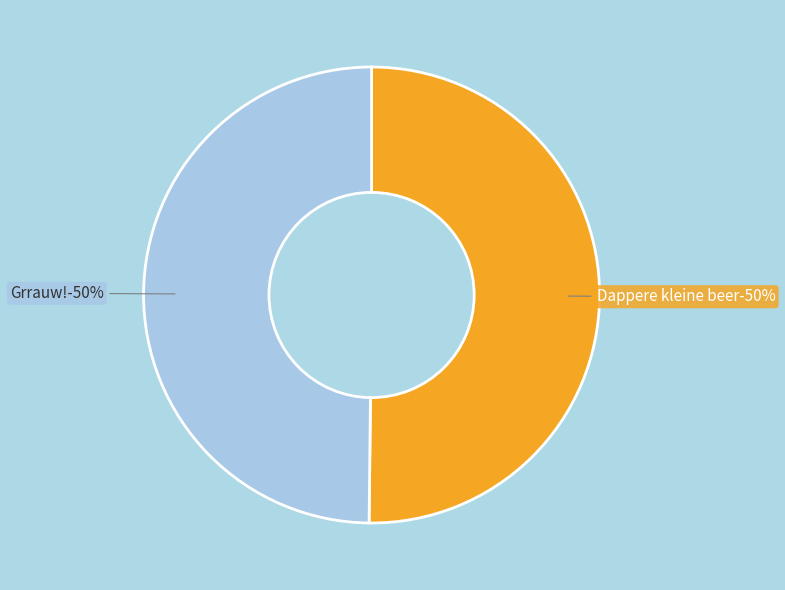

Which slice is the smallest?

Grrauw!